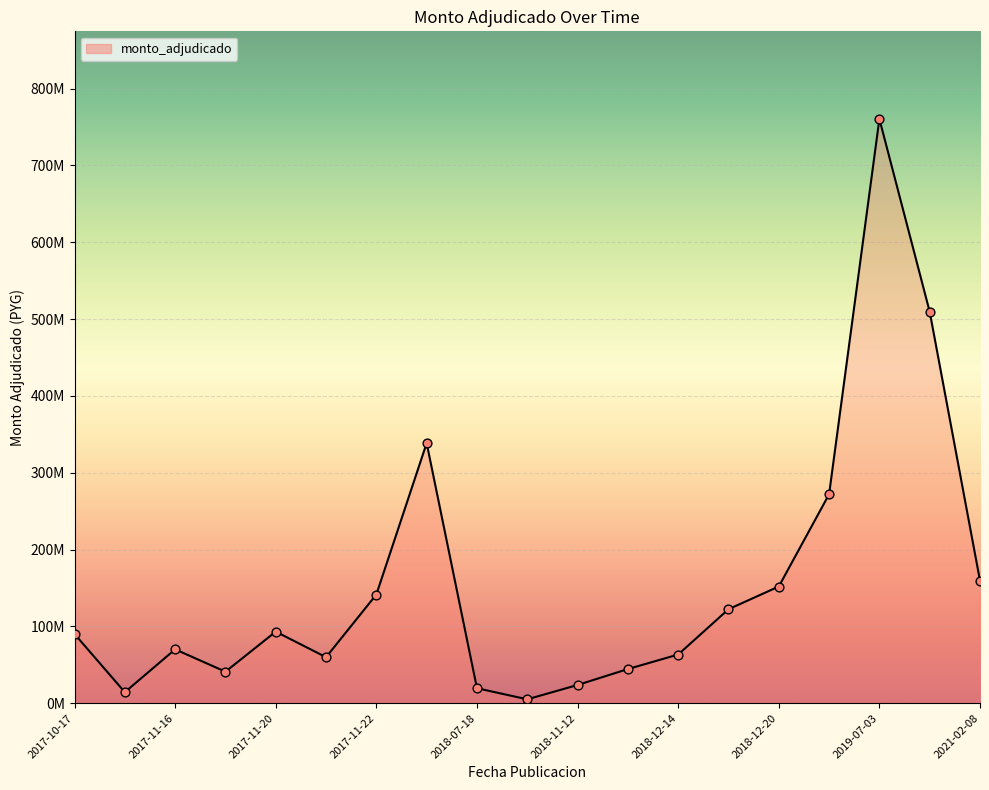

Does the chart have visible grid lines?

Yes